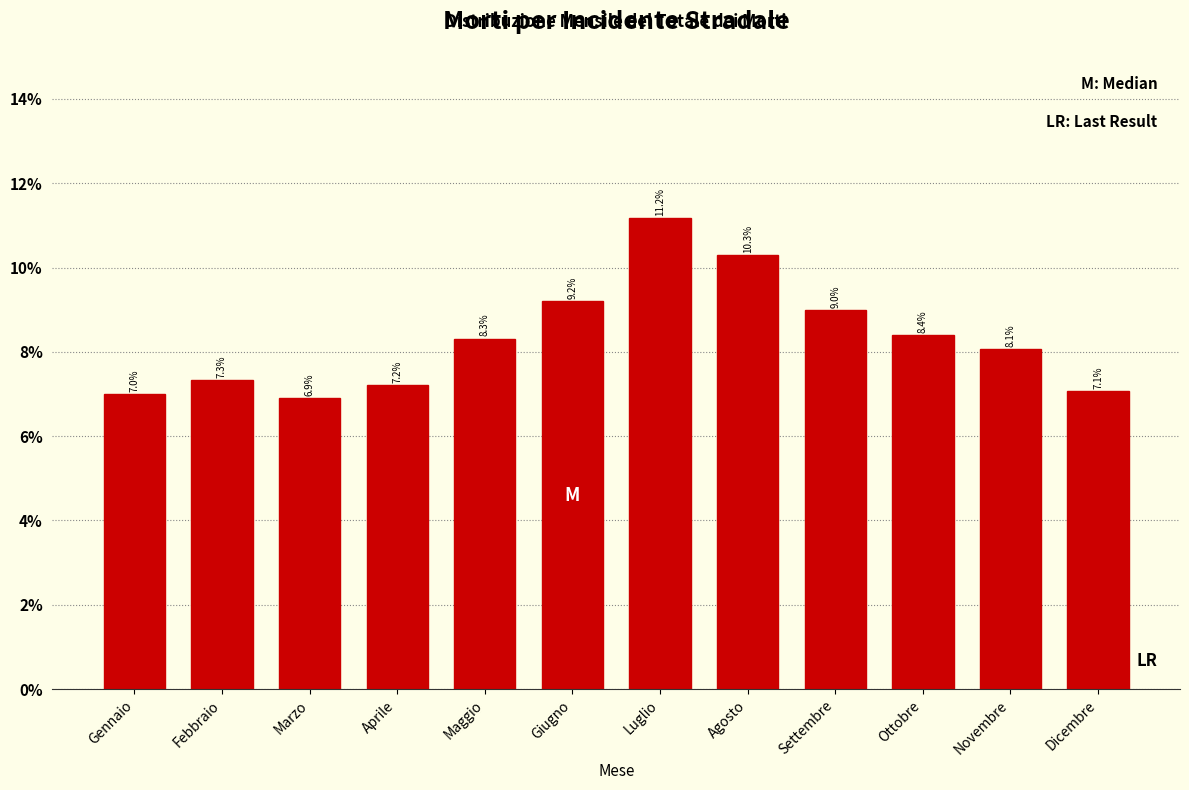

Reading left to right, what are all the values shown in this chart?

7.0	7.3	6.9	7.2	8.3	9.2	11.2	10.3	9.0	8.4	8.1	7.1